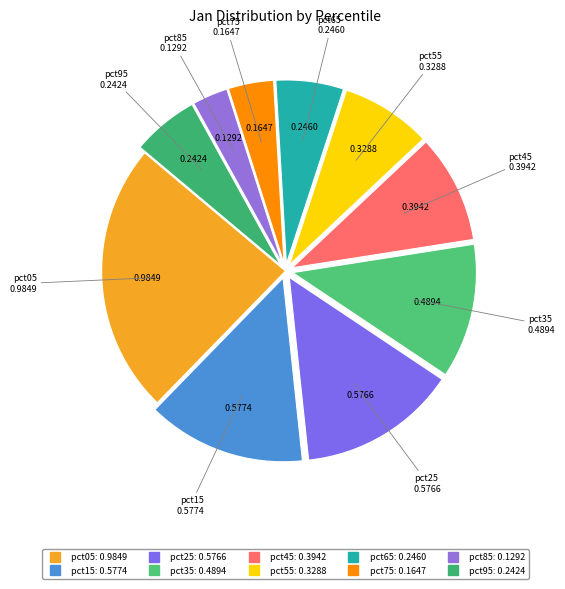

Does any single category account for the majority?

No